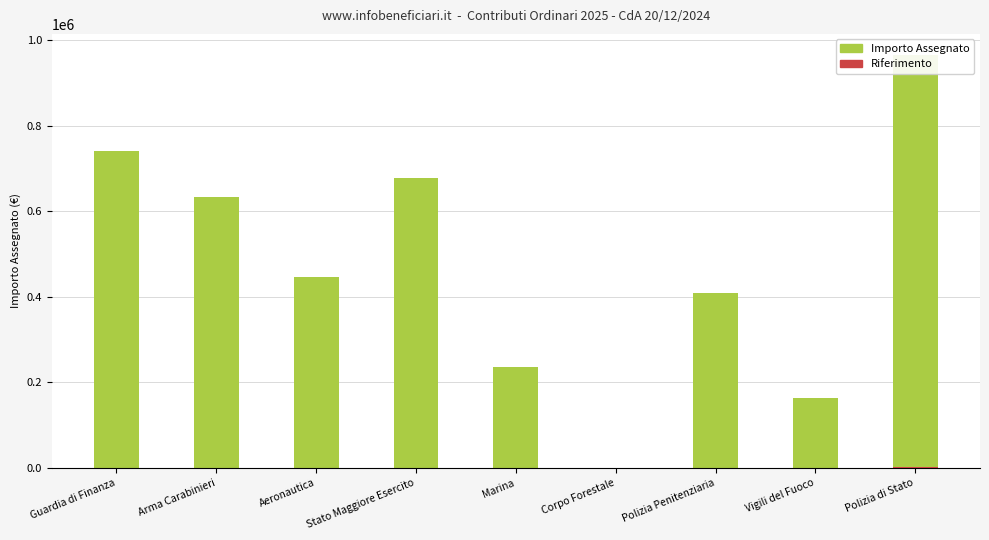

What is the sum of all Riferimento values?

4274.1